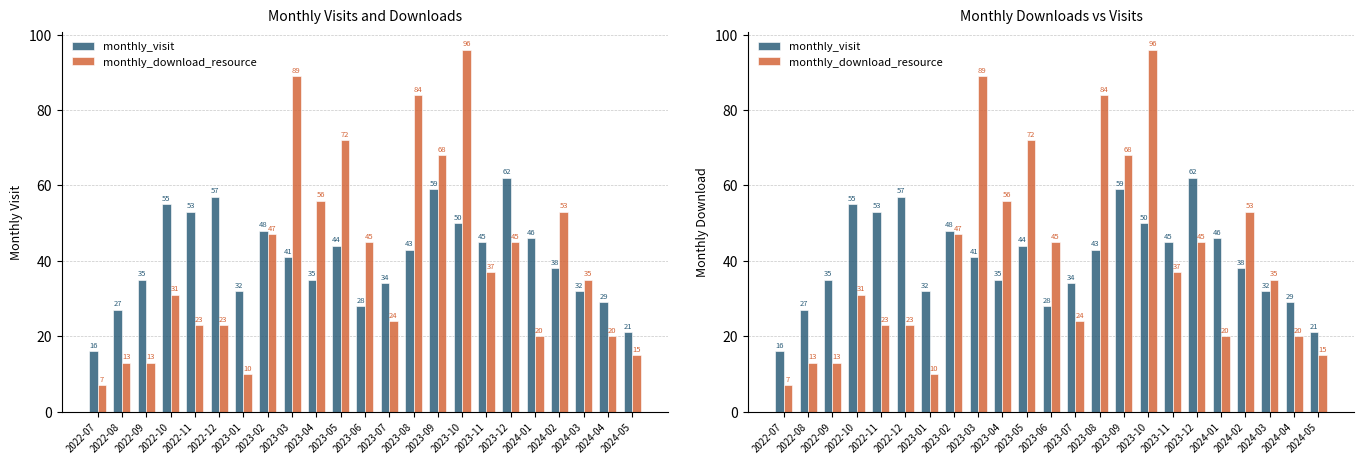

The value of monthly_visit at 2024-03 is 54. True or false?

False